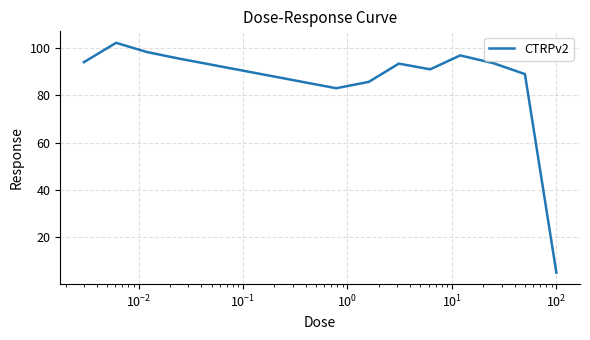

What is the difference between the maximum and minimum values?

97.4